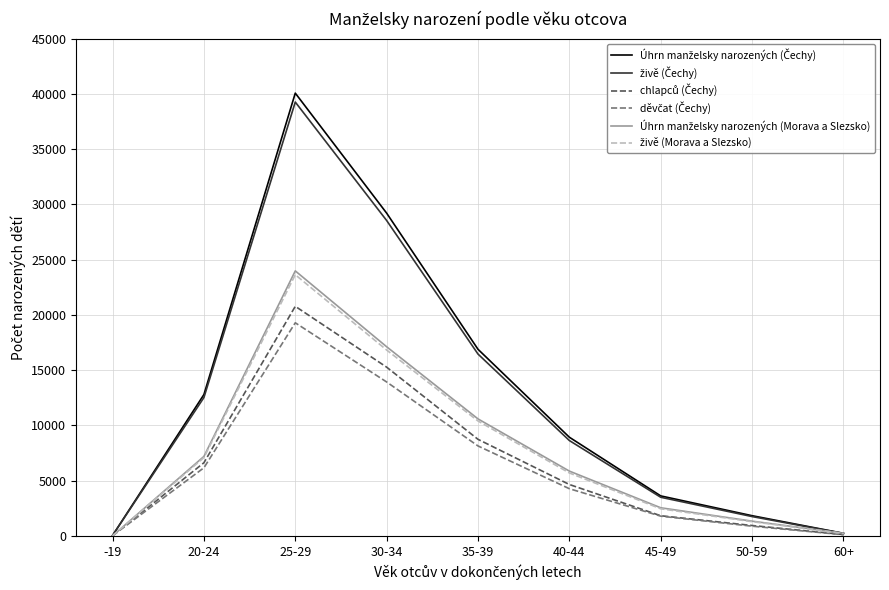

How many lines are shown in the chart?

6